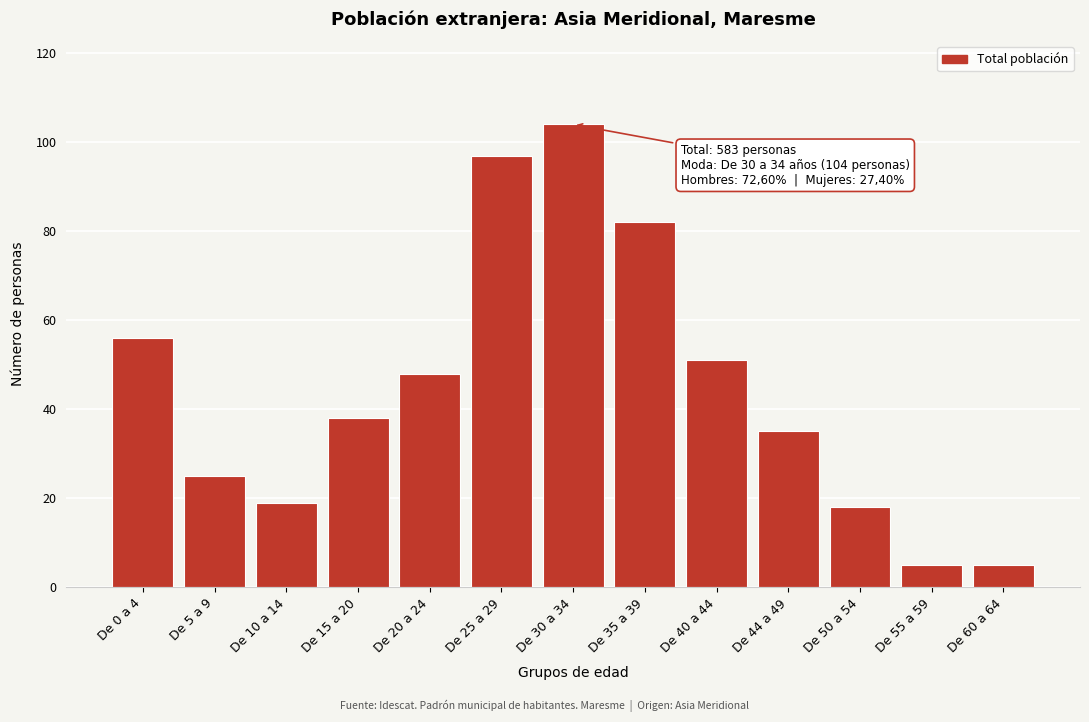

Reading left to right, list all the values displayed in this chart.

56	25	19	38	48	97	104	82	51	35	18	5	5